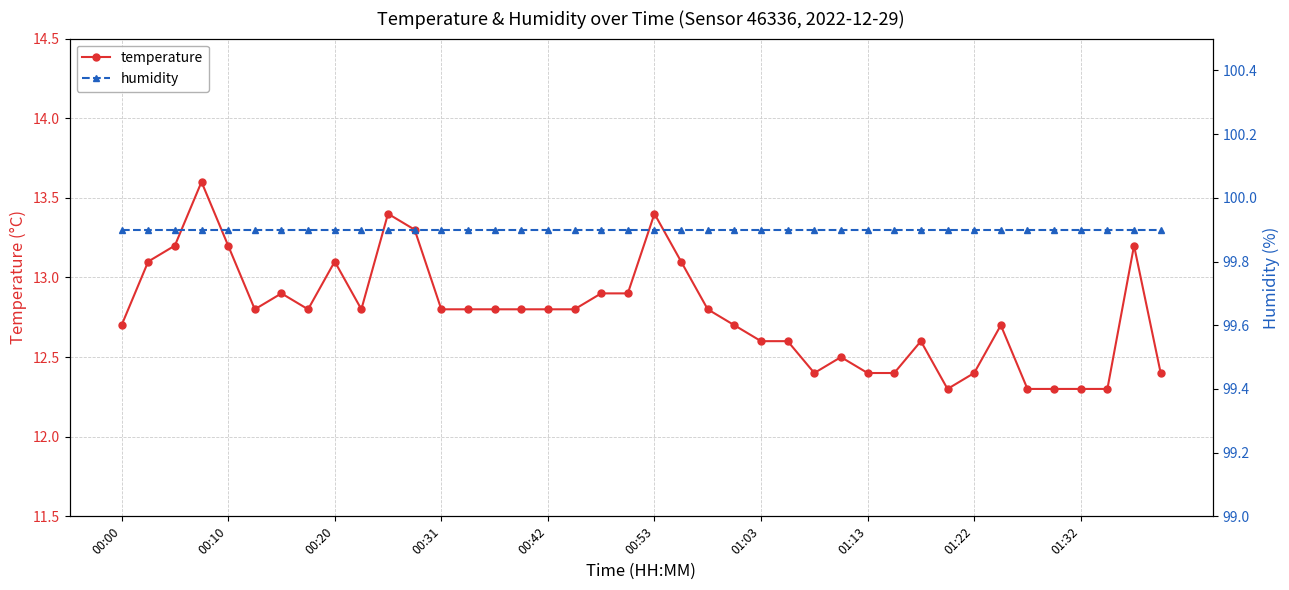

True or false: temperature has a value of 12.3 at 01:32.

True